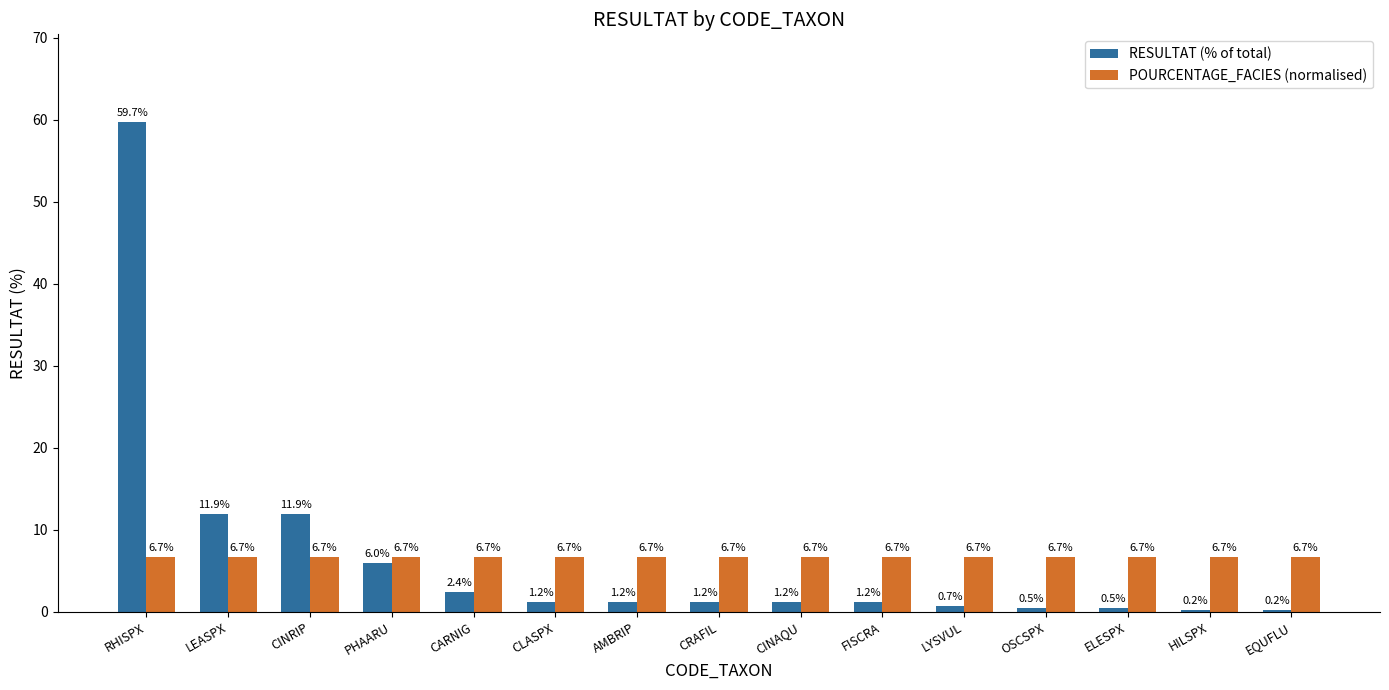

List the series in order of their peak value, lowest first.

POURCENTAGE_FACIES (normalised), RESULTAT (% of total)